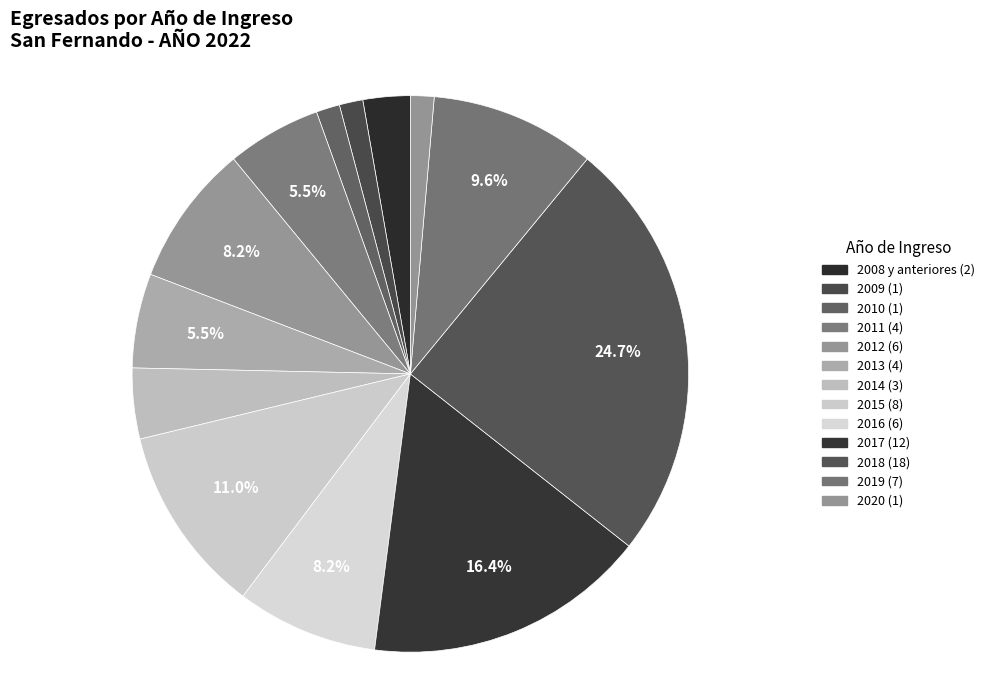

How many segments does this pie chart have?

13